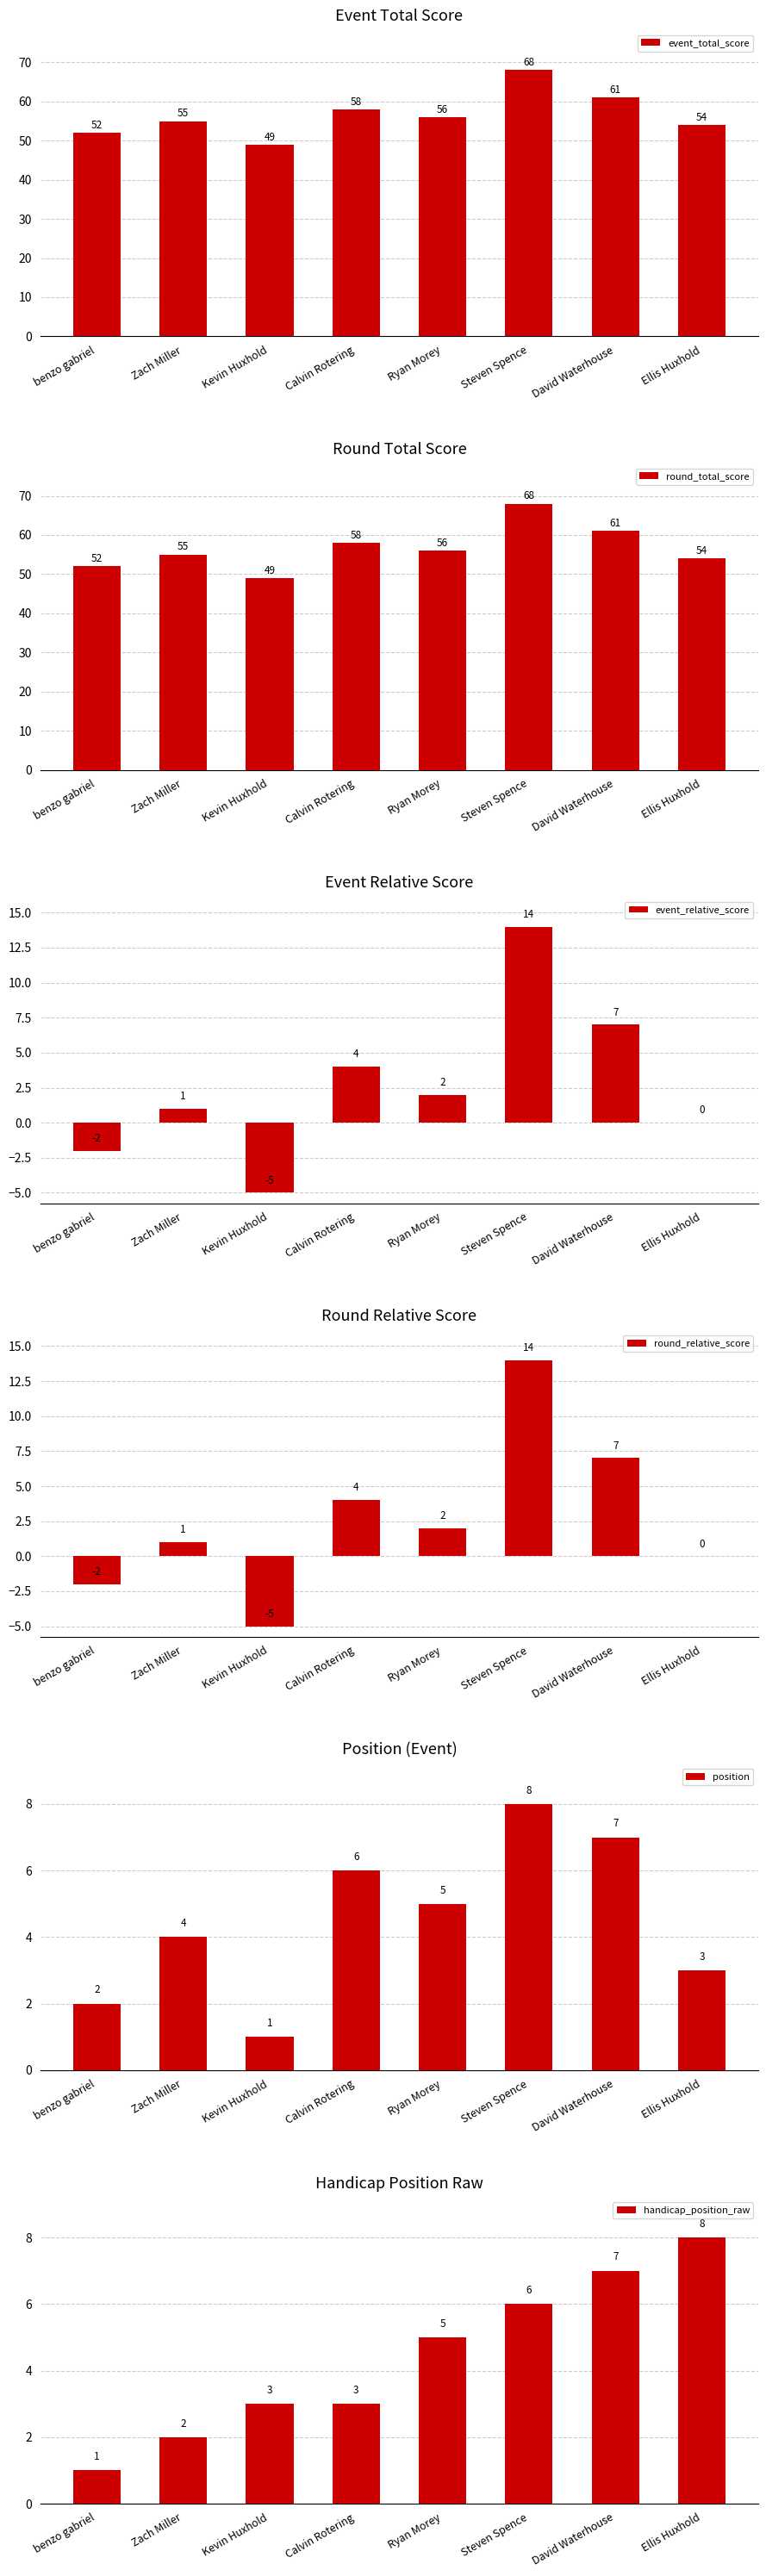

At how many categories does at least one series exceed 11?

8